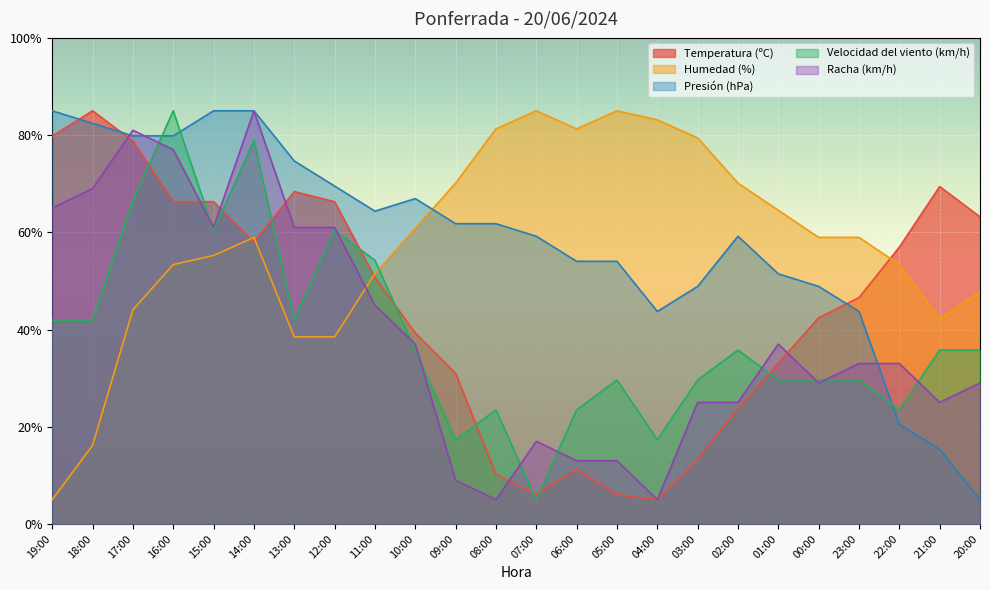

How many lines are shown in the chart?

5